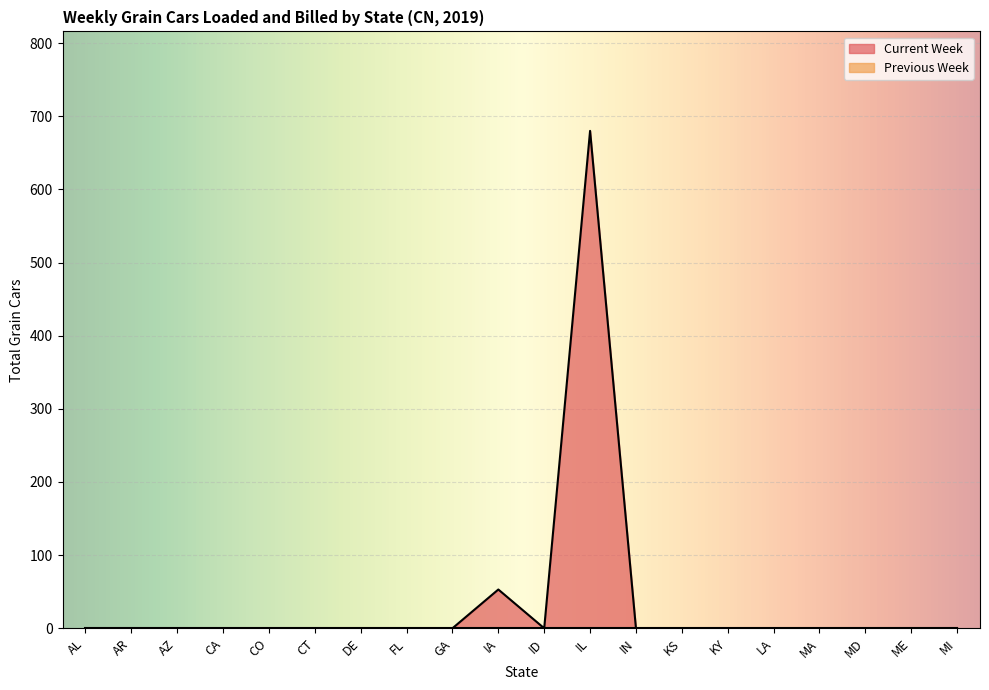

Reading right to left, transcribe all the data shown in this chart.

MI=0	ME=0	MD=0	MA=0	LA=0	KY=0	KS=0	IN=0	IL=680	ID=0	IA=53	GA=0	FL=0	DE=0	CT=0	CO=0	CA=0	AZ=0	AR=0	AL=0